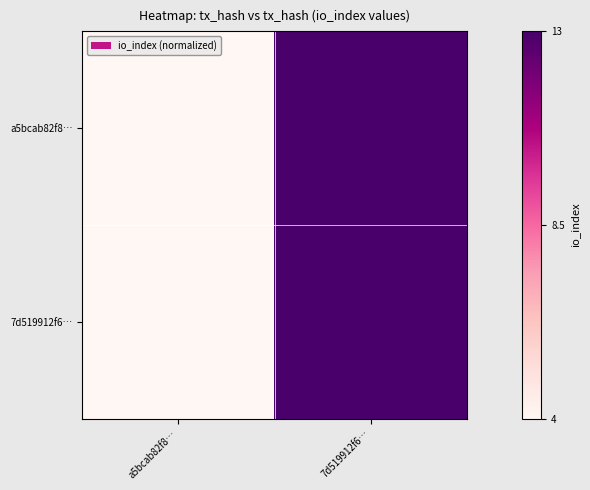

Rank the series at 7d519912f6… from highest to lowest value.

a5bcab82f8…, 7d519912f6…